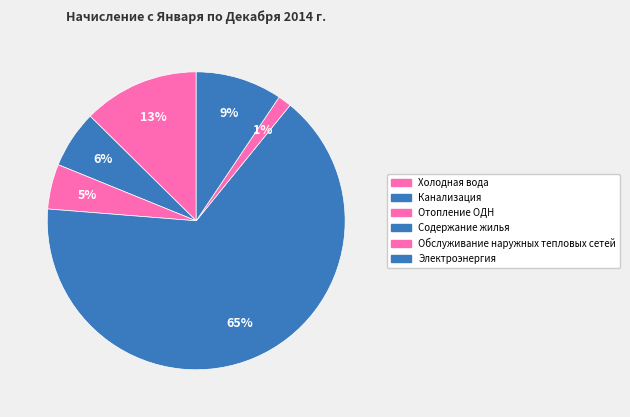

What is the smallest slice in the pie chart?

Обслуживание наружных тепловых сетей